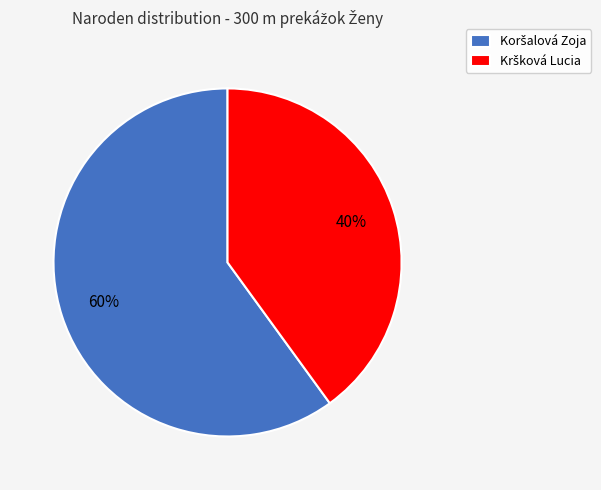

To the nearest percent, what is the average slice percentage?

50%